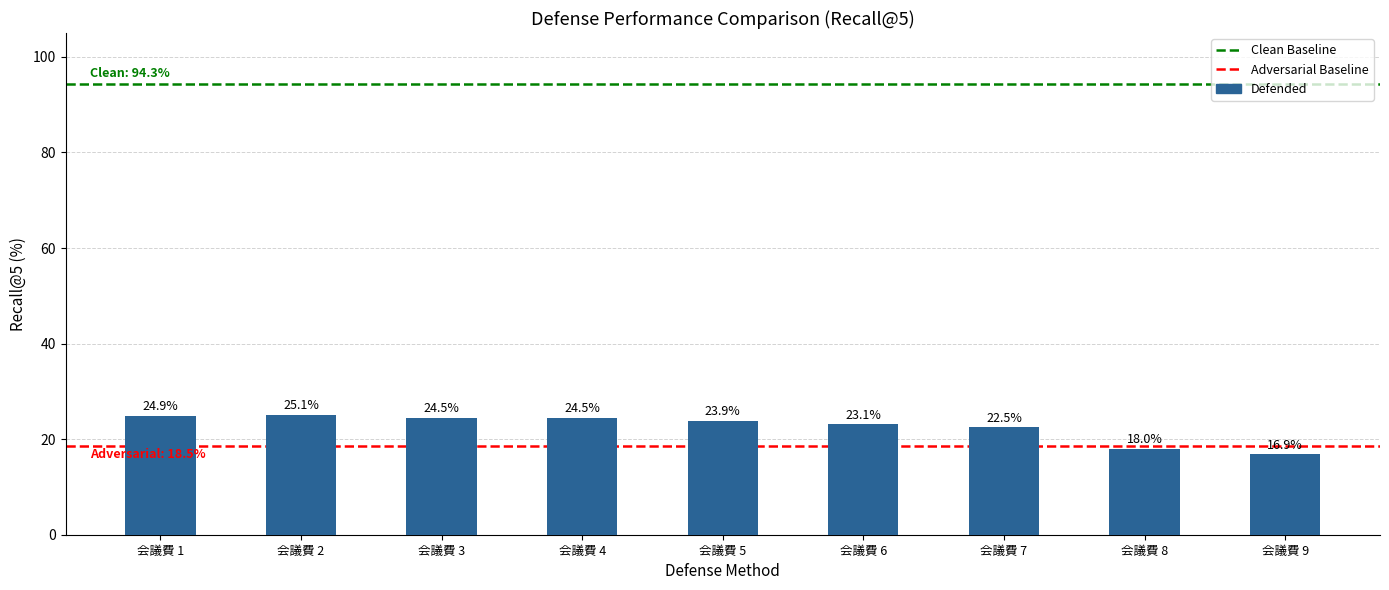

What is the difference between the second highest and minimum values?

8.0